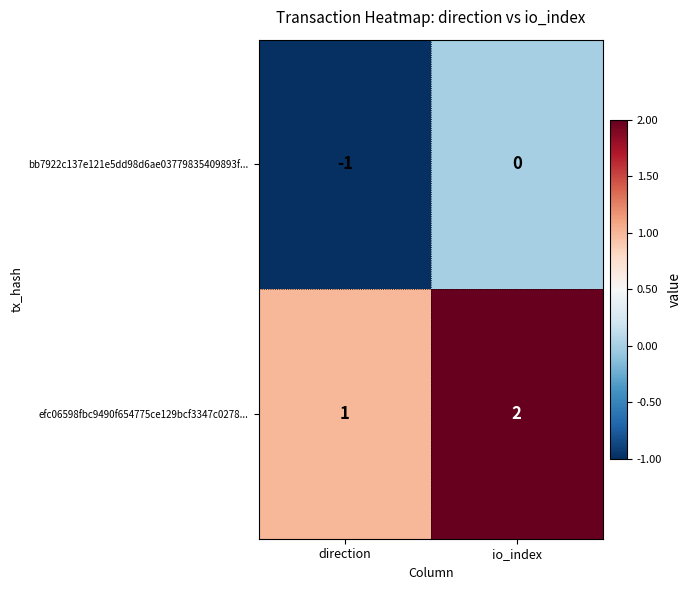

What is the sum of all efc06598fbc9490f654775ce129bcf3347c0278... values?

3